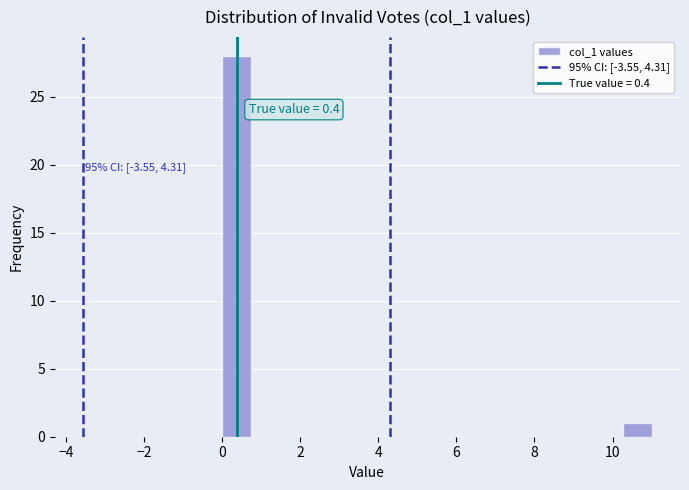

Around what value on the x-axis is the tallest bar? Give the approximate position of its centre, as read against the axis.

0.4